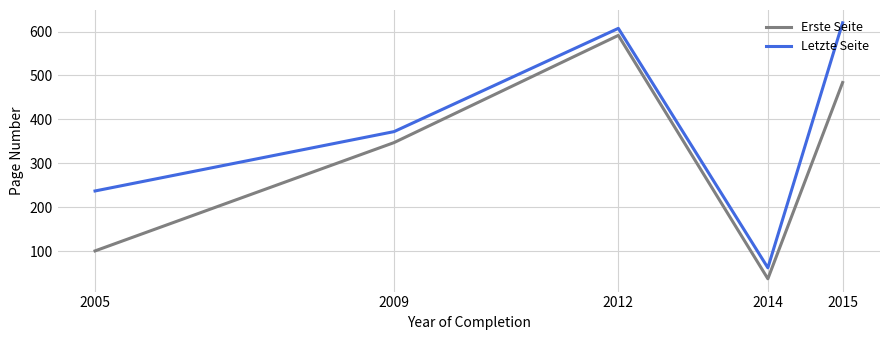

Which series changed the most between 2012 and 2015?

Erste Seite